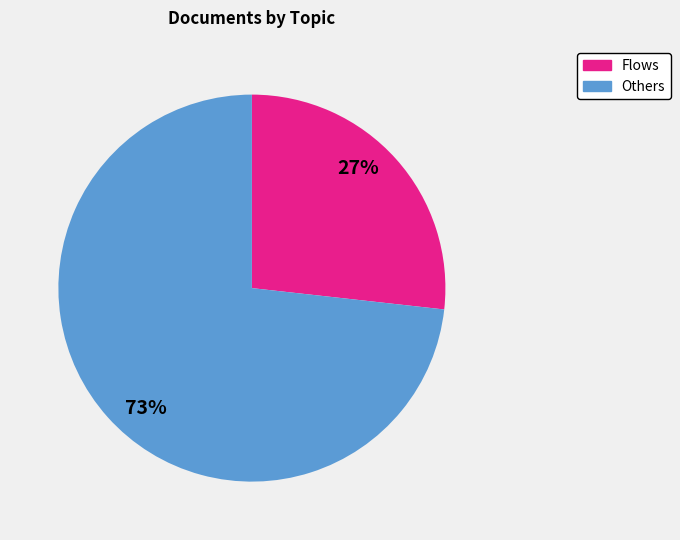

Does any single category account for the majority?

Yes